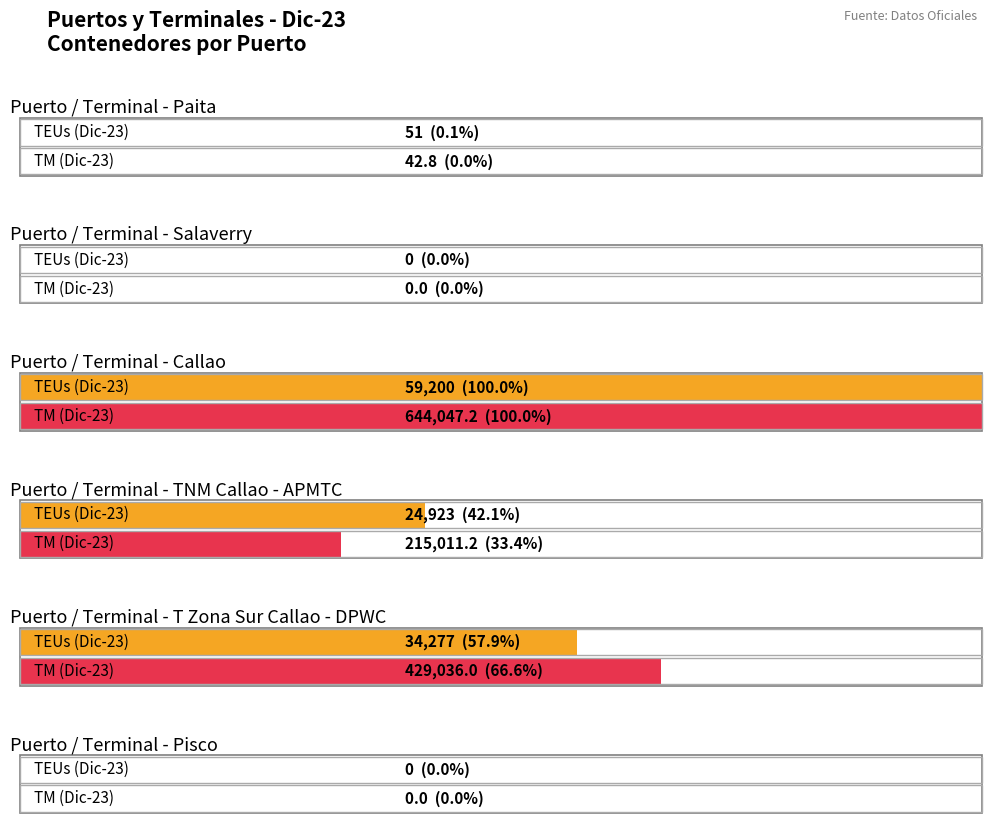

What is the sum of all TEUs (Dic-23) values?

118451.0